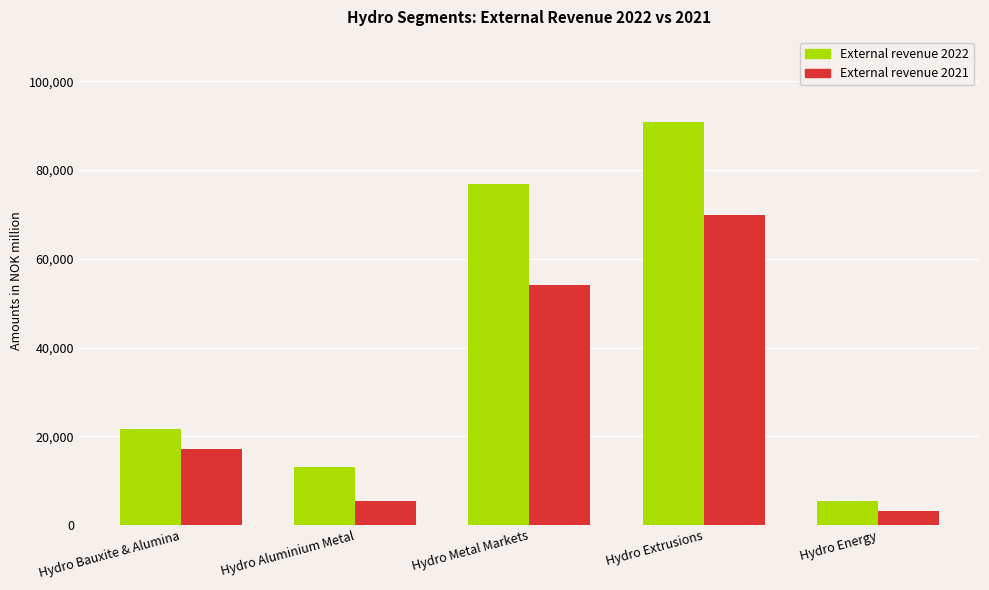

Where is External revenue 2022 nearest to the value 48179?

Hydro Bauxite & Alumina